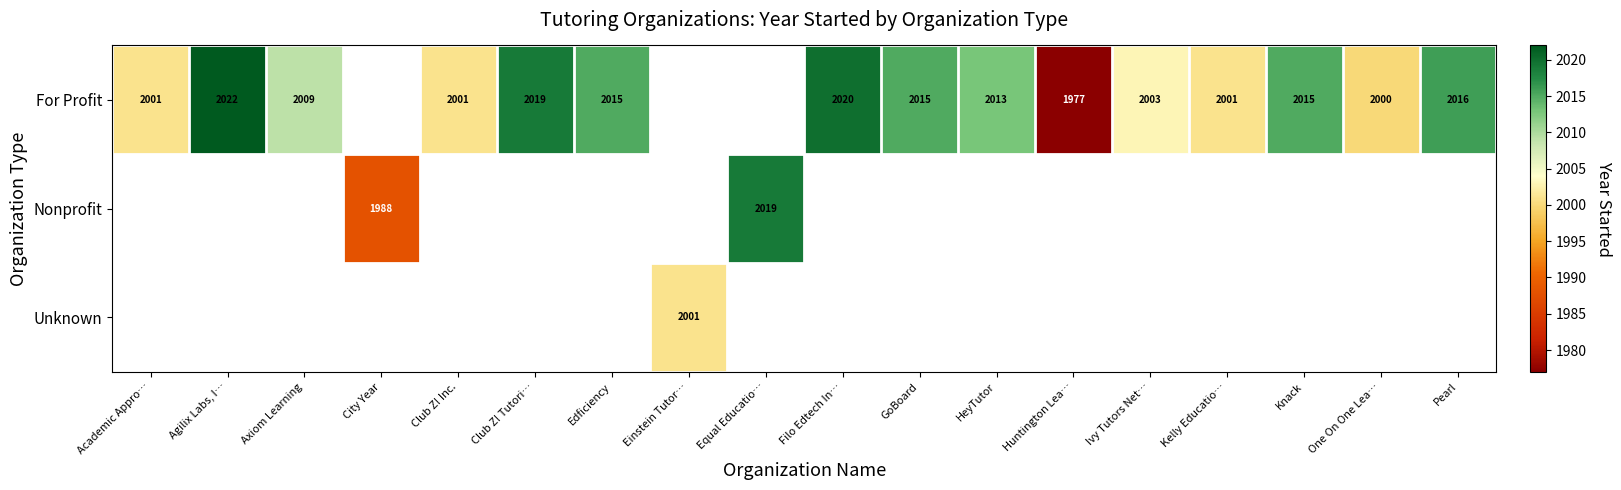

What is the maximum value shown in the chart?

2022.0